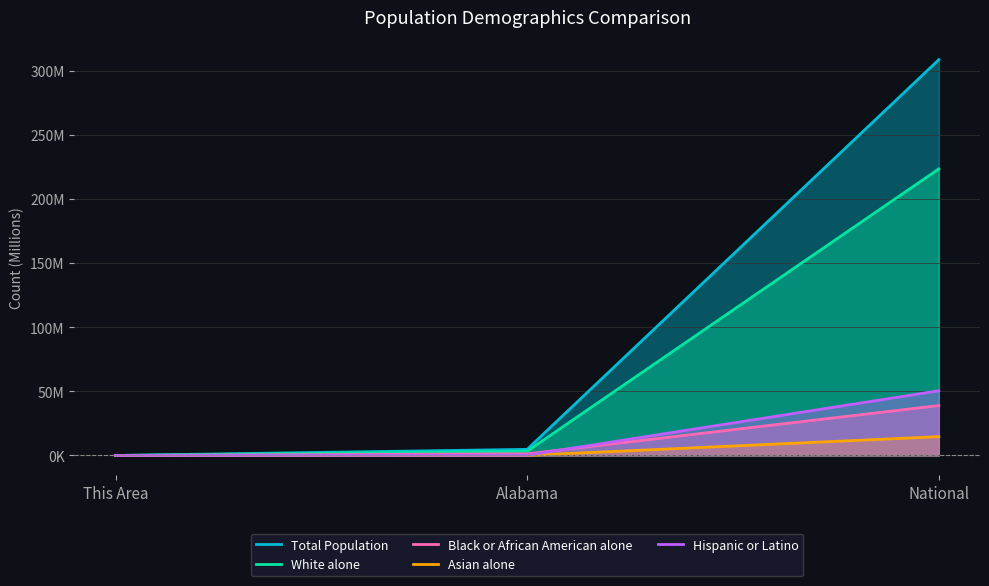

Which category has the lowest value across all series?

This Area